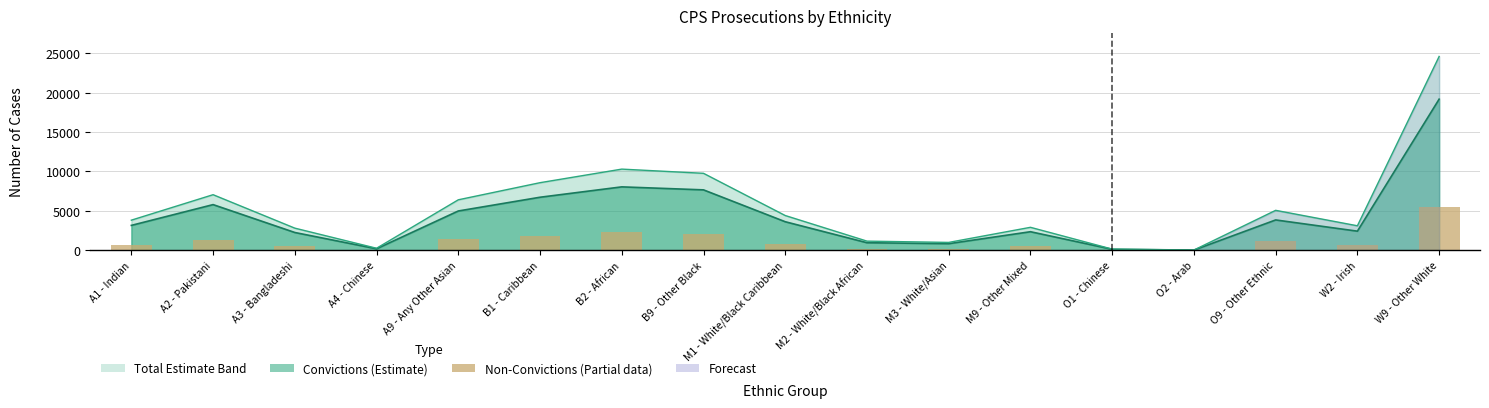

The value at A9 - Any Other Asian is 672. True or false?

False